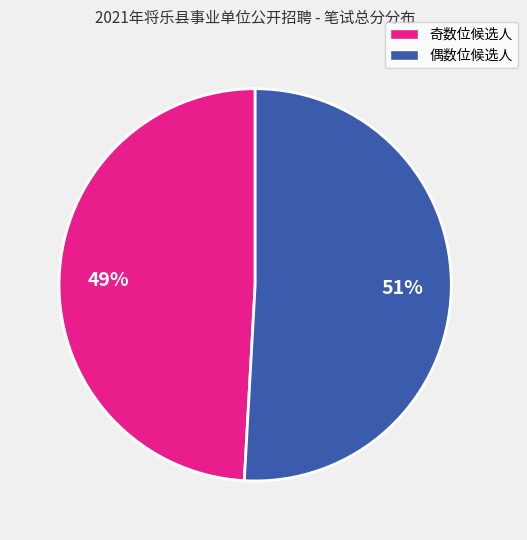

Is there any slice that represents more than half of the pie?

Yes